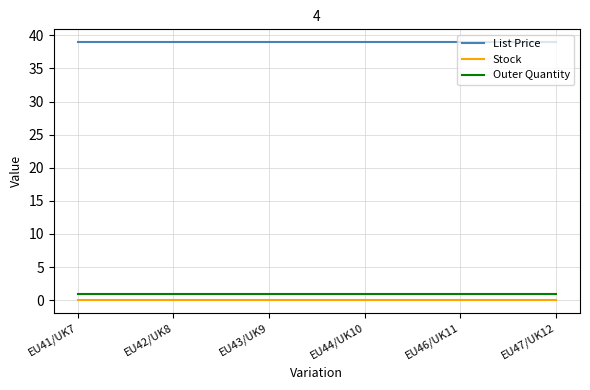

List the series in order of their peak value, highest first.

List Price, Outer Quantity, Stock